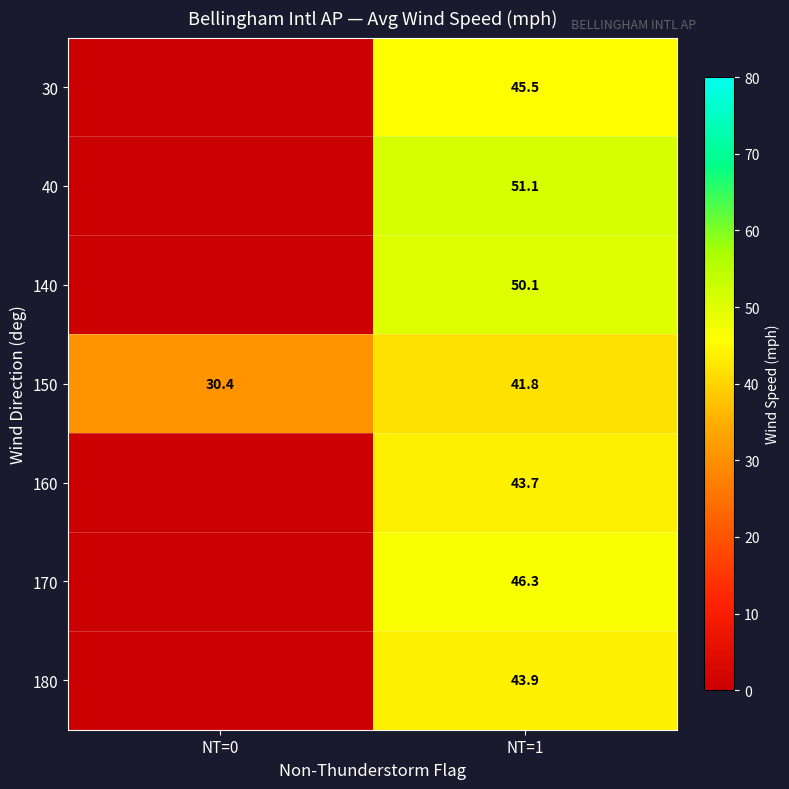

How many categories are shown in the chart?

2